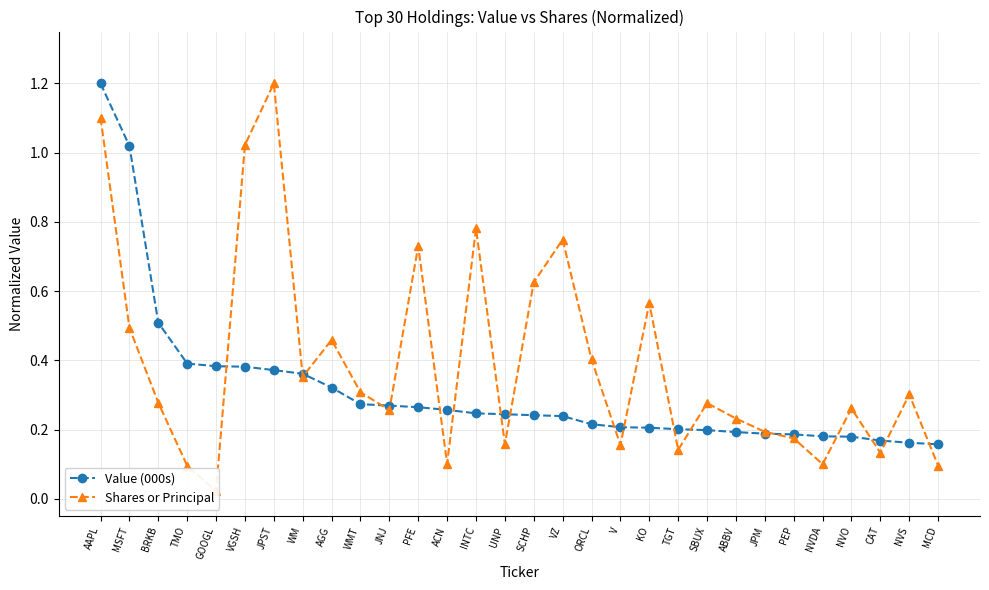

Is it true that Shares or Principal equals 0.3 at V?

False